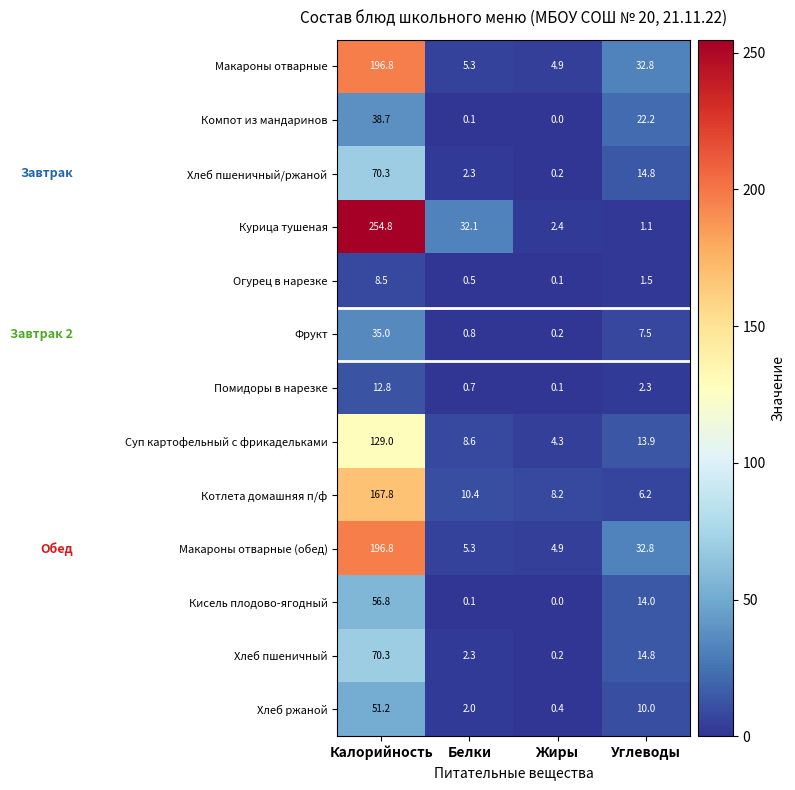

How many series are shown in this chart?

13